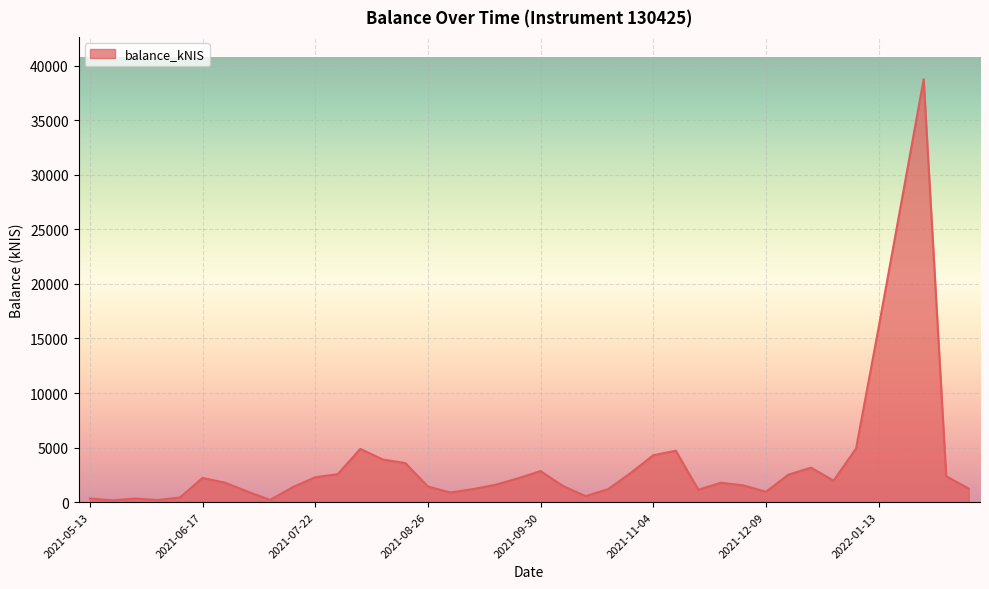

What is the greatest value displayed?

38757.5